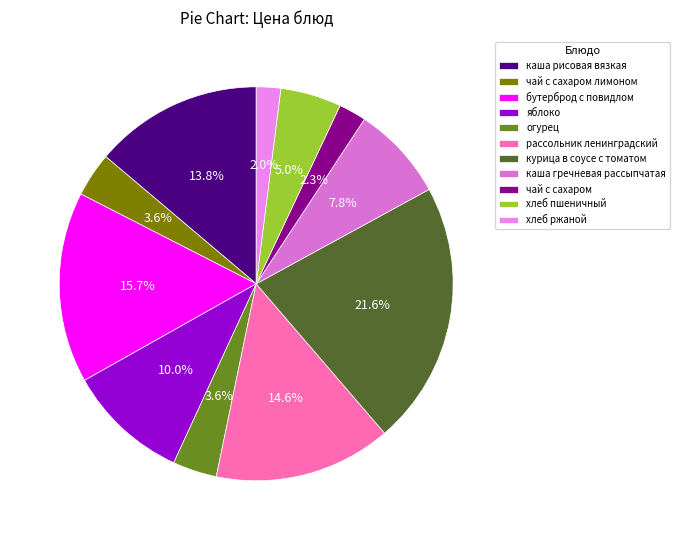

To the nearest percent, what is the difference between the largest and smallest slice percentages?

20%